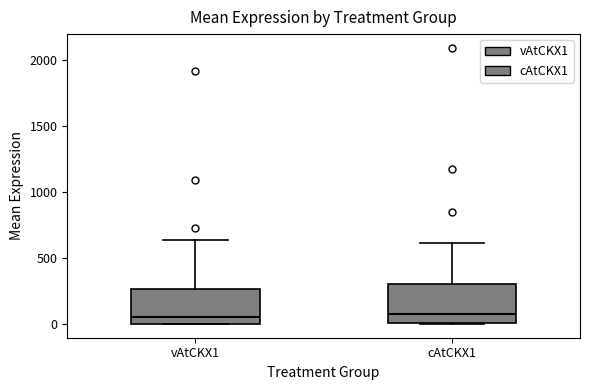

Reading left to right, read every box against the y-axis: the position of its median line, the range the box covers, and the ends of its whiskers. The values are not printed on the chart, so give them approximately, as read against the axis.

vAtCKX1: median 50, box 0 to 250, whiskers 0 to 650
cAtCKX1: median 50, box 0 to 300, whiskers 0 to 600